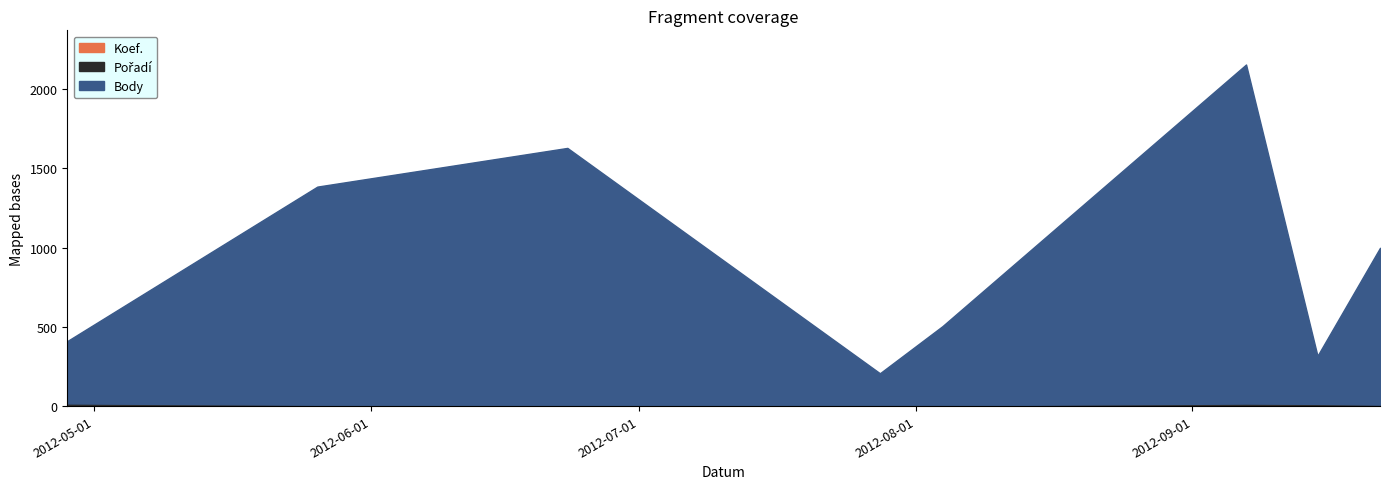

List the labels in order of Body value, largest first.

2012-09-07, 2012-06-23, 2012-05-26, 2012-09-22, 2012-08-04, 2012-04-28, 2012-09-15, 2012-07-28